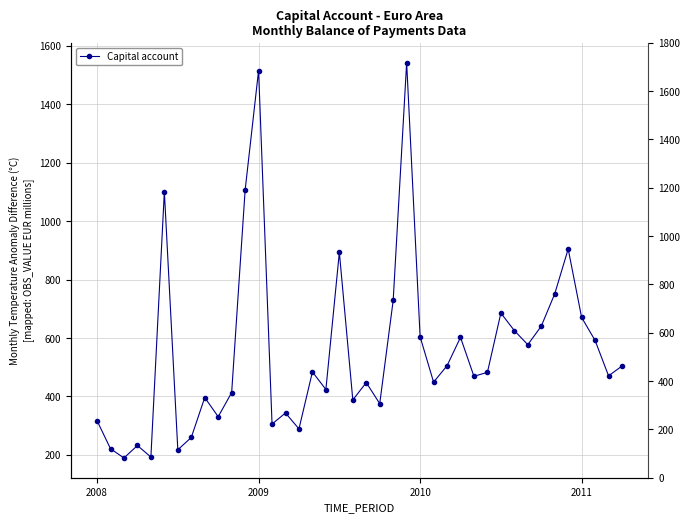

What value does the data have at 17?

423.9